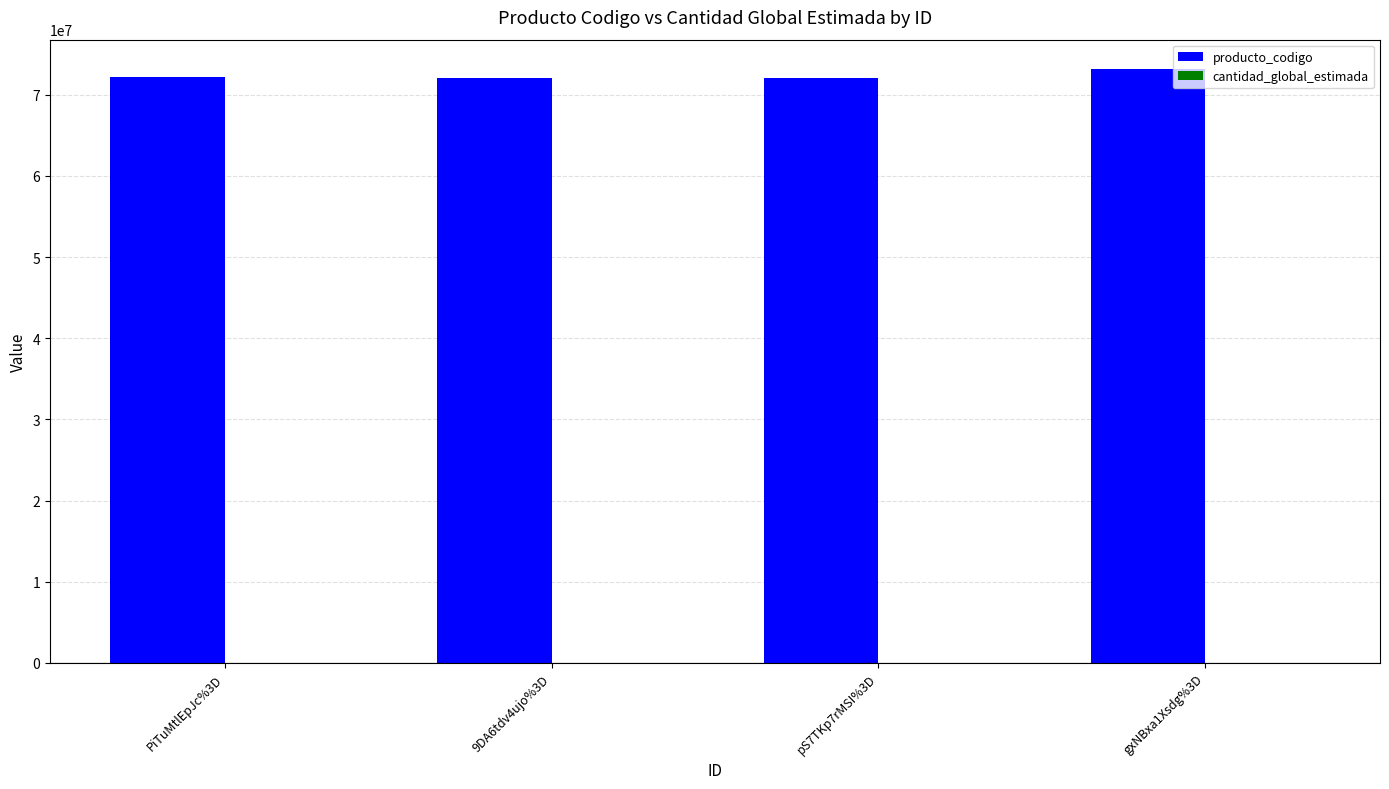

What is the sum of all producto_codigo values?

289456914